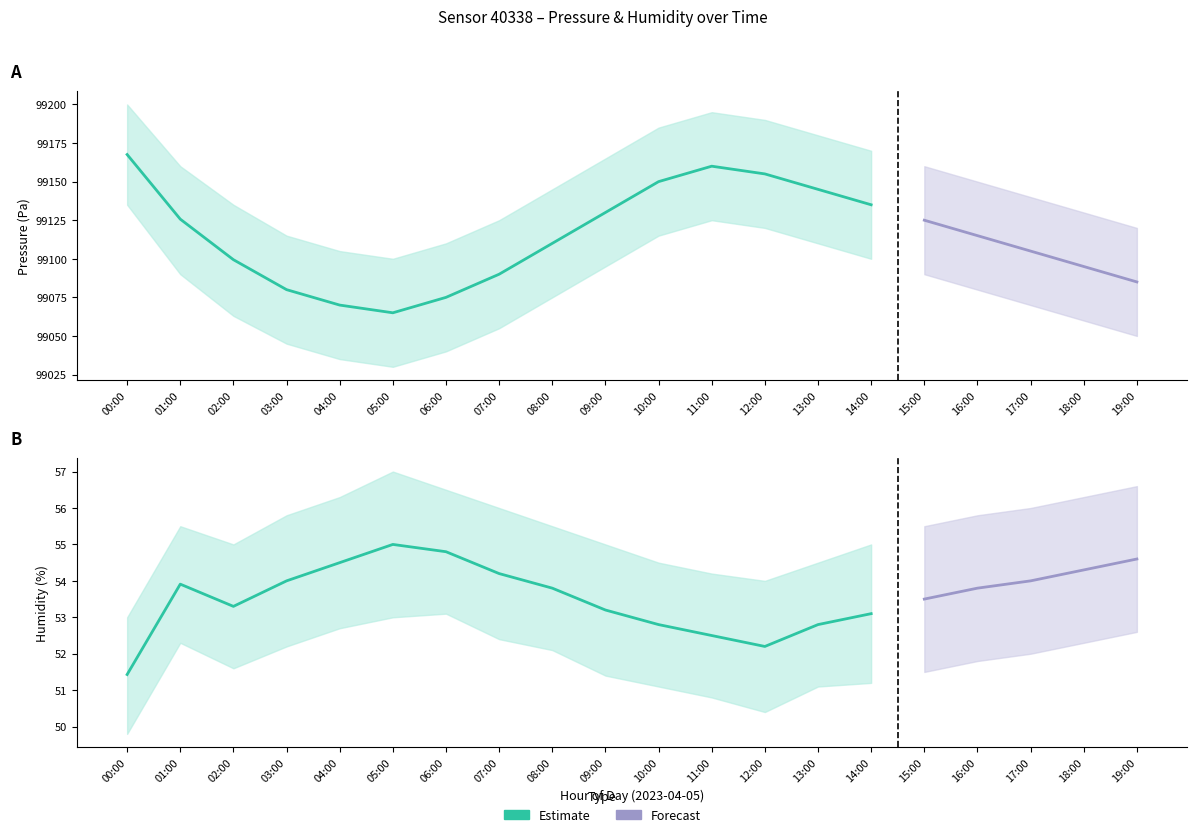

Is the value of pressure_upper at 19:00 greater than the value of humidity_lower at 05:00?

Yes